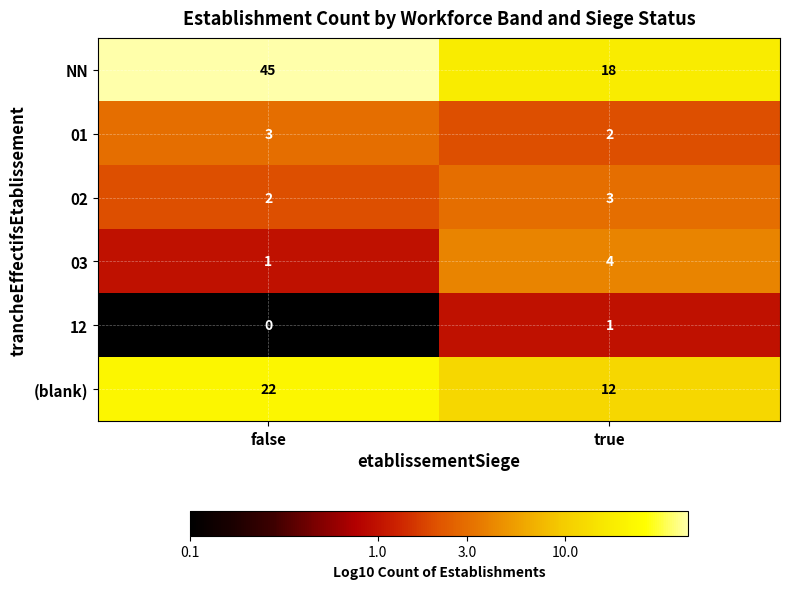

Where is 01 nearest to the value 2?

true